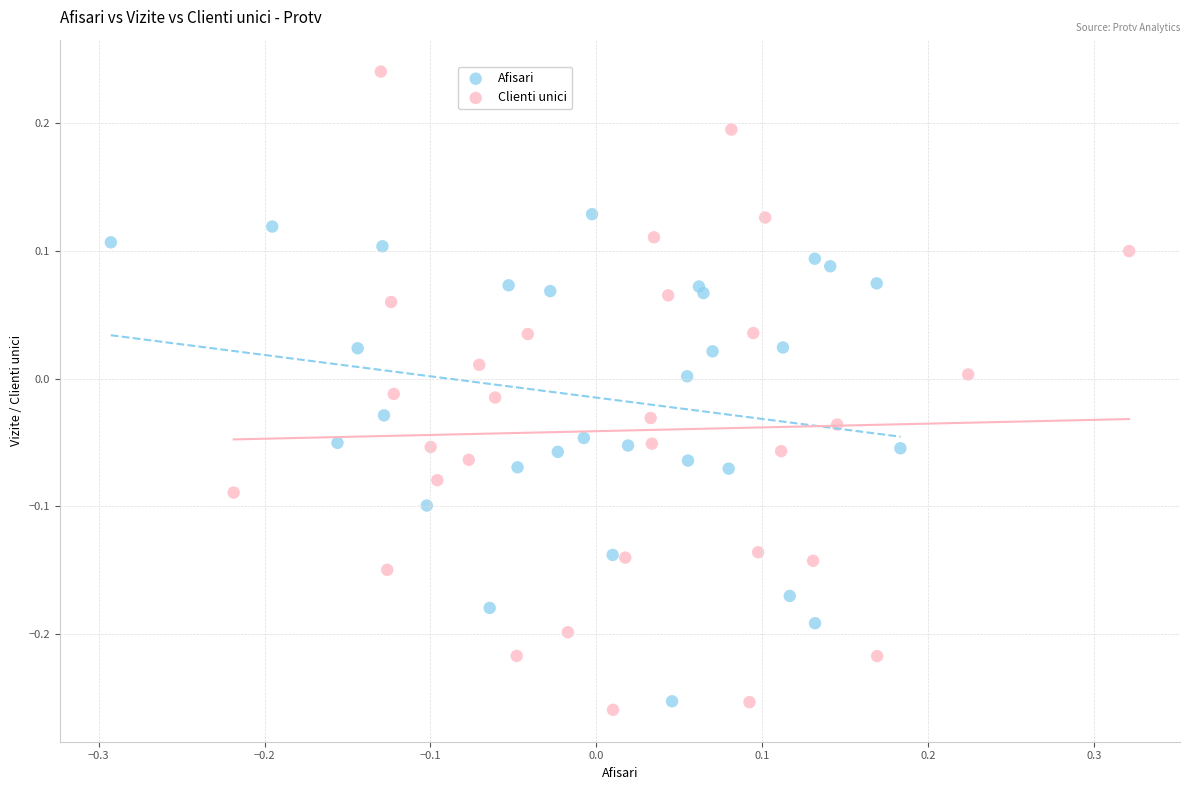

What are all the series names shown in the legend?

Afisari, Clienti unici